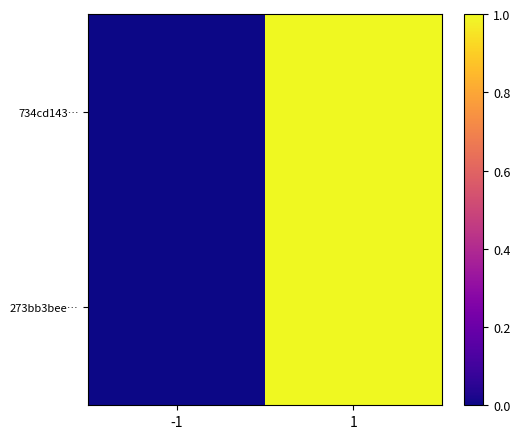

What is the total value across all series at 1?

2